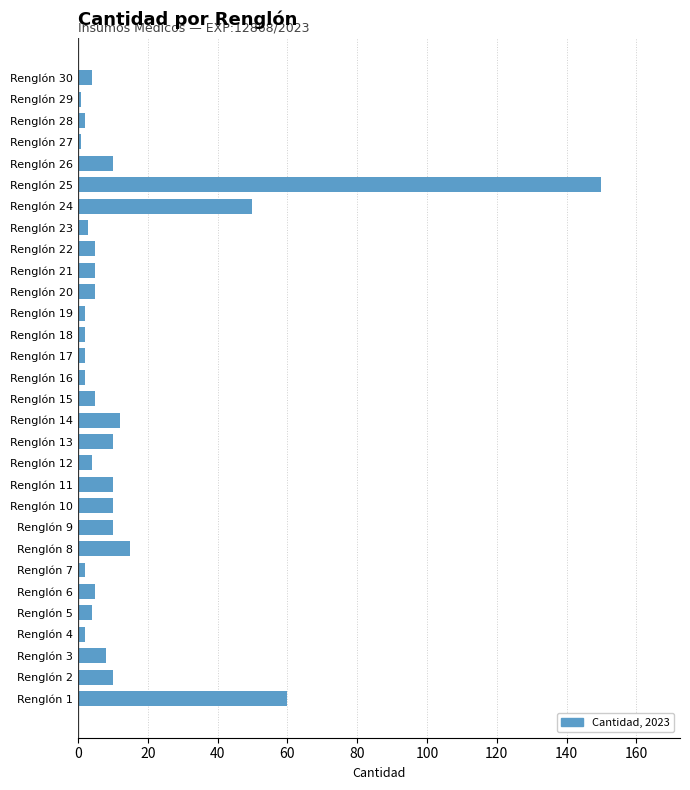

What is the minimum value shown in the chart?

1